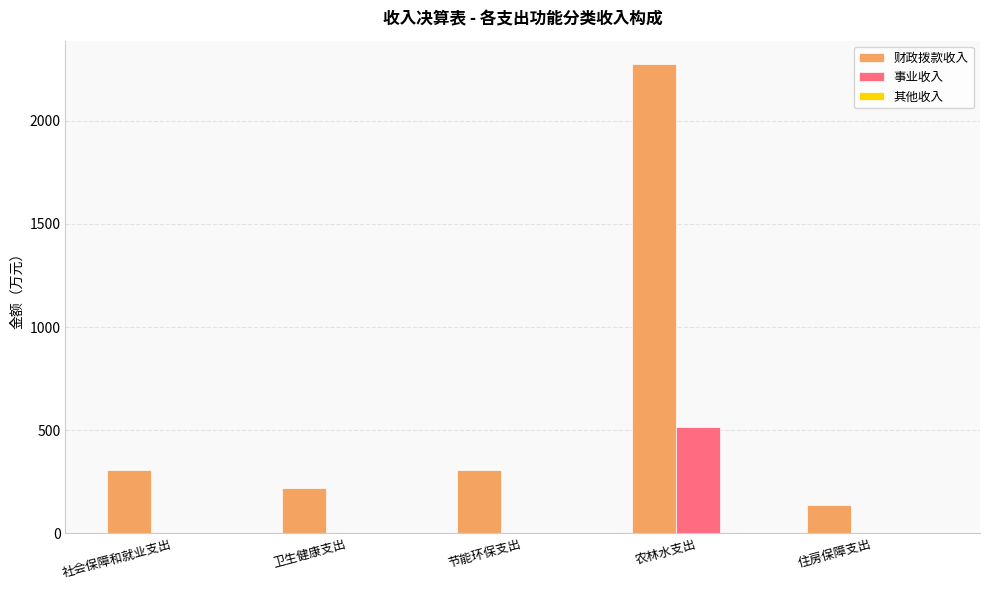

What value does the 财政拨款收入 series have at 住房保障支出?

139.6